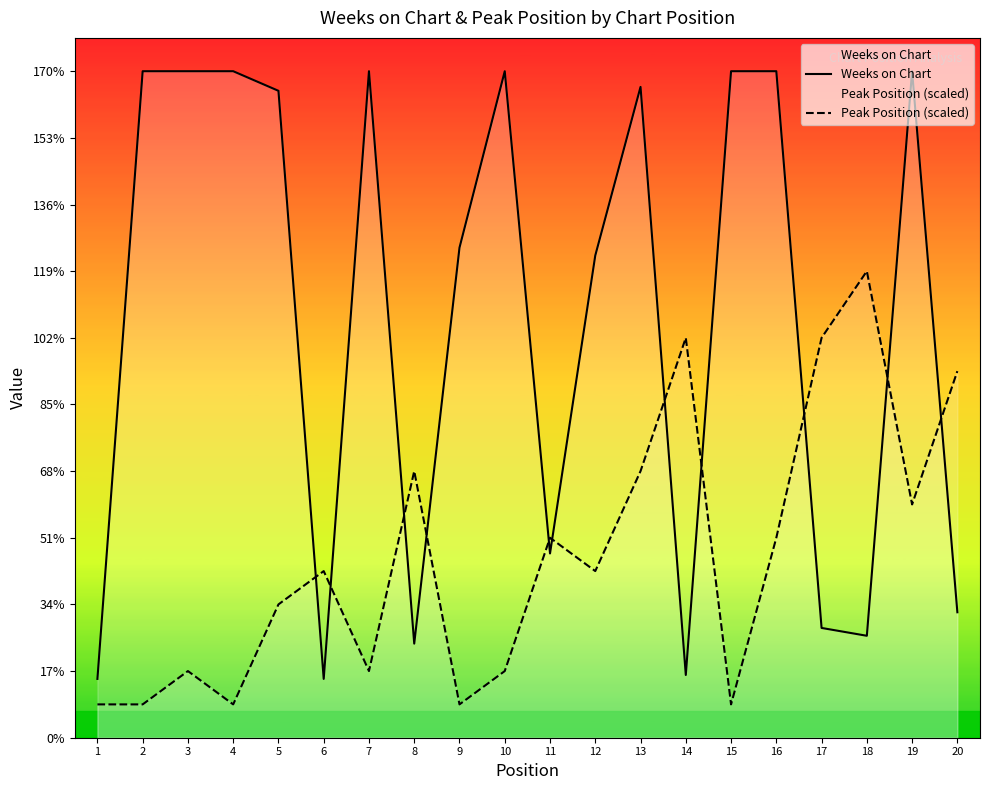

Which series ends up on top after the final intersection of Peak Position (scaled) and Weeks on Chart?

Peak Position (scaled)